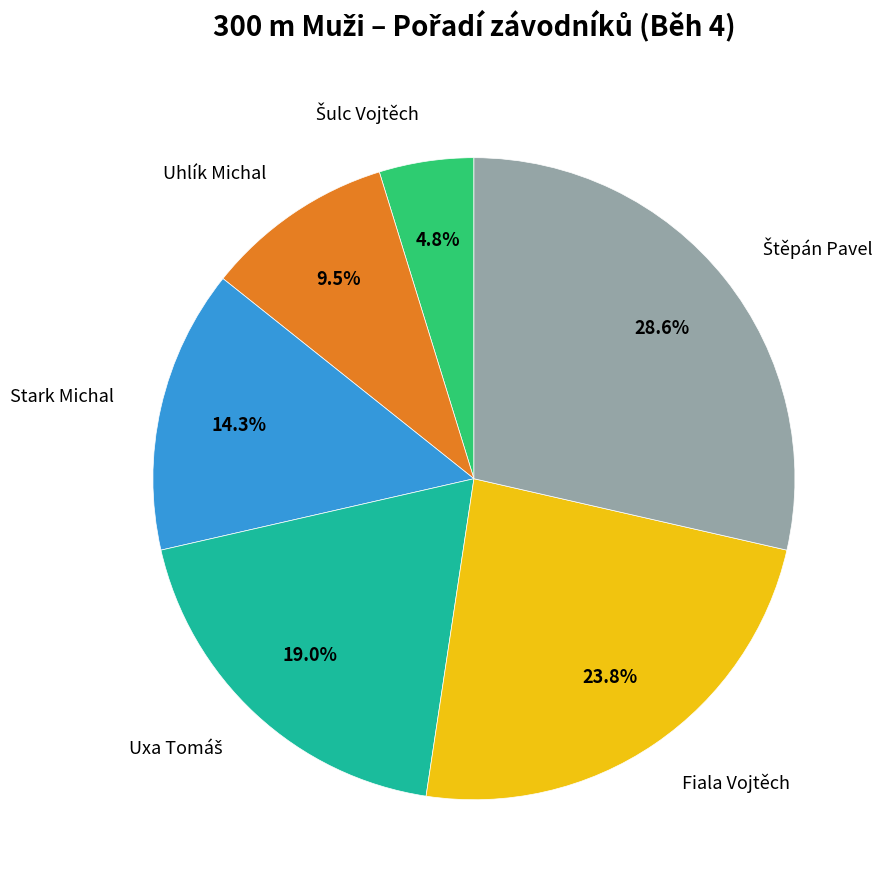

How many slices are in this pie chart?

6